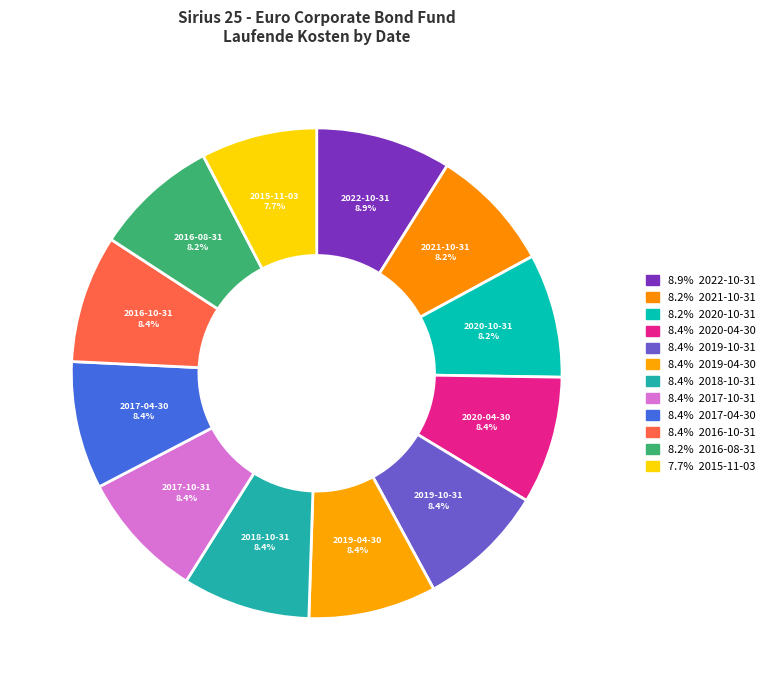

Rank the categories by value from highest to lowest.

2022-10-31, 2020-04-30, 2019-10-31, 2019-04-30, 2018-10-31, 2017-10-31, 2017-04-30, 2016-10-31, 2021-10-31, 2020-10-31, 2016-08-31, 2015-11-03